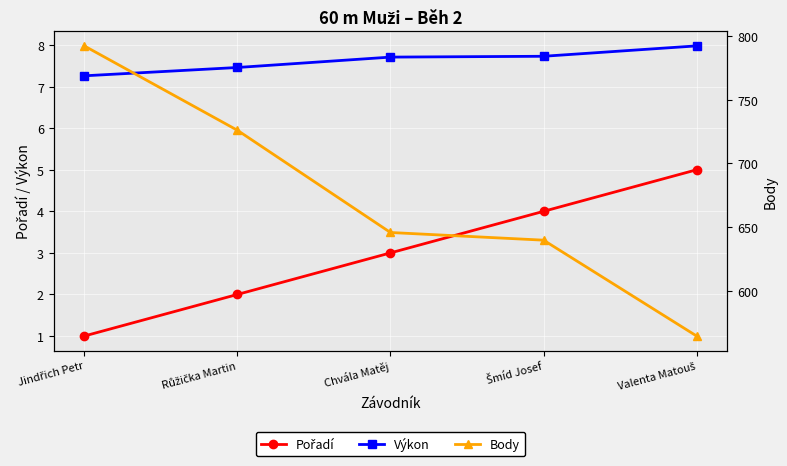

What is the label of the 4th point from the left?

Šmíd Josef